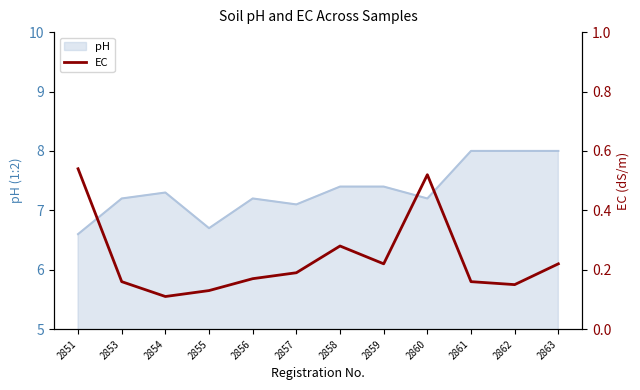

Is it true that the value at 2861 is 0.2?

True